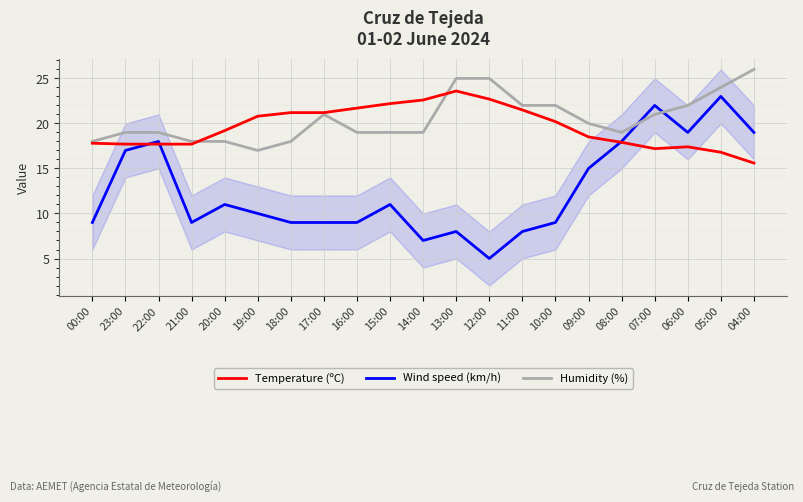

Which series has the largest range (max minus min)?

Wind speed (km/h)